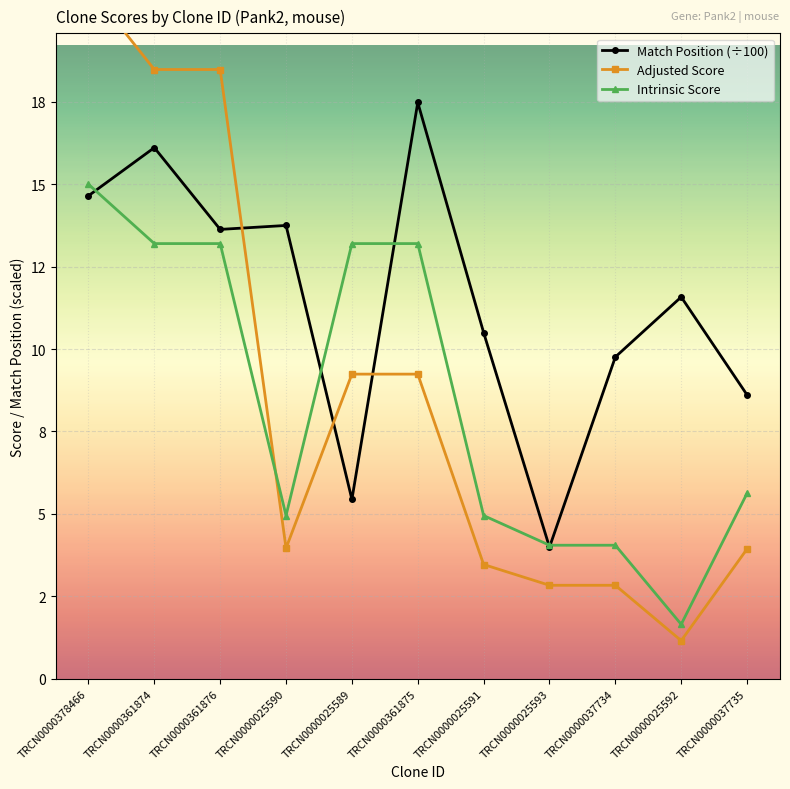

Between TRCN0000361876 and TRCN0000361874, which is larger?

TRCN0000361874